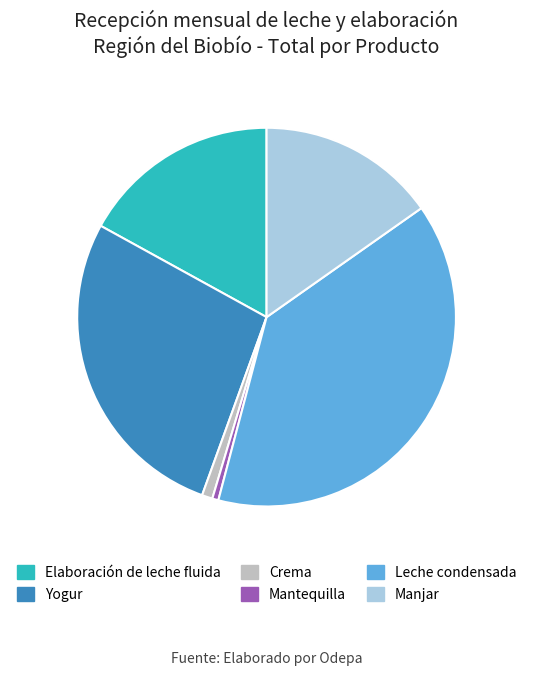

True or false: Manjar accounts for 15% of the total.

True